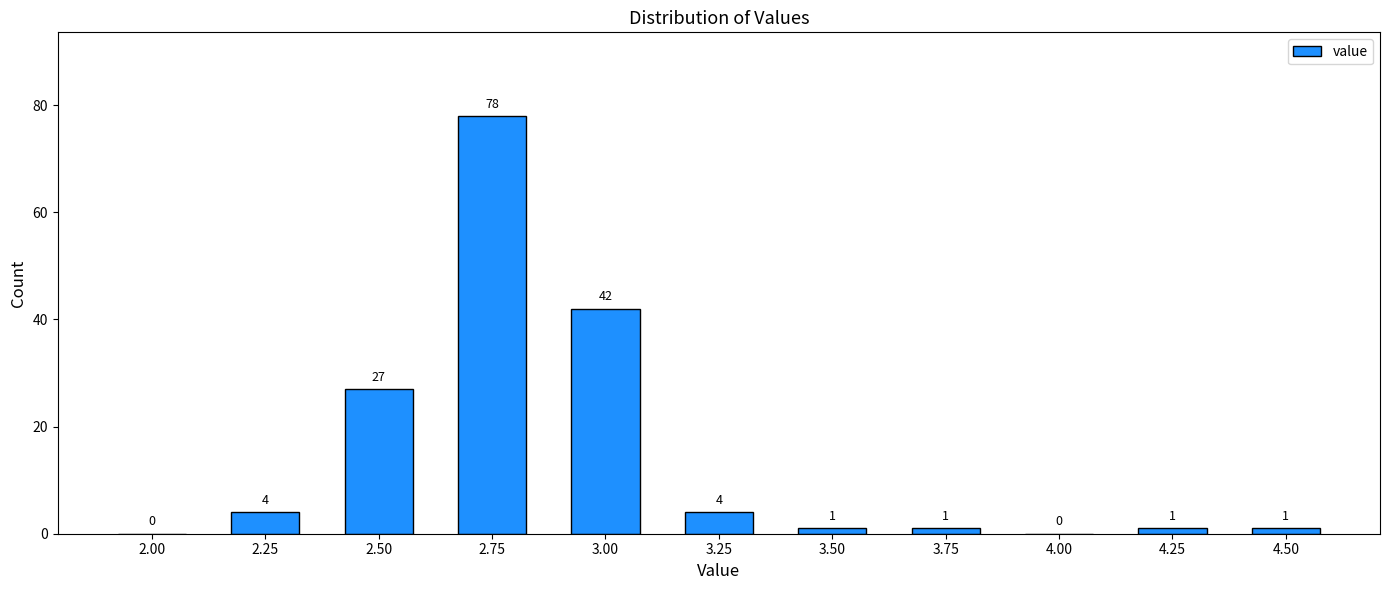

Reading right to left, list all the values displayed in this chart.

4.50=1	4.25=1	4.00=0	3.75=1	3.50=1	3.25=4	3.00=42	2.75=78	2.50=27	2.25=4	2.00=0